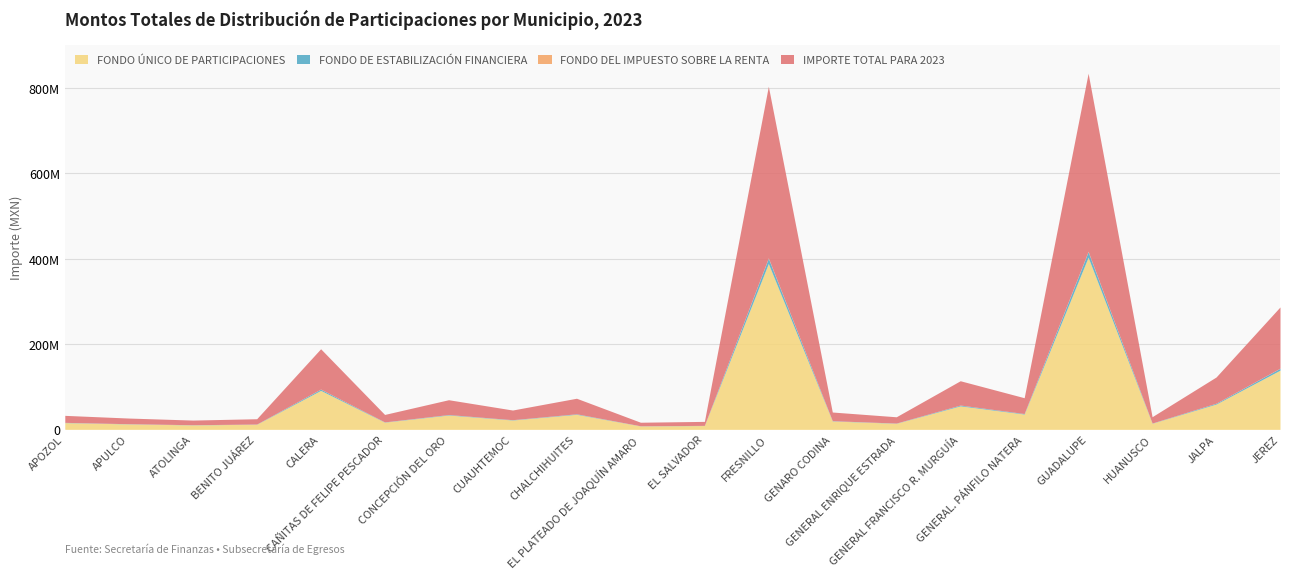

Where is the first local minimum for IMPORTE TOTAL PARA 2023?

ATOLINGA